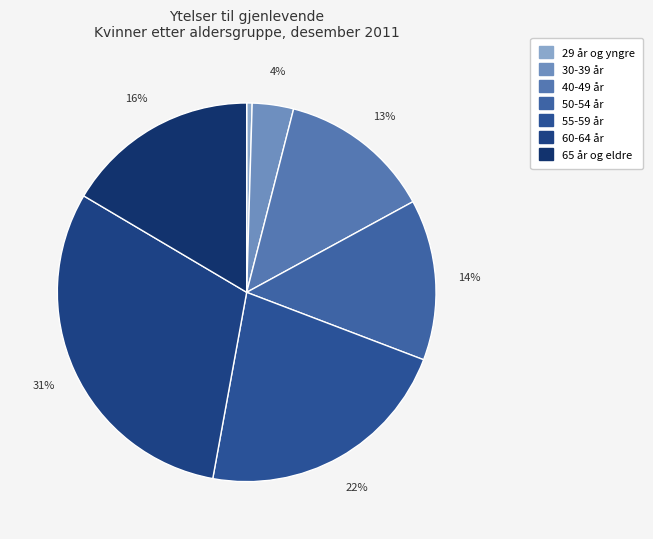

To the nearest percent, what is the average slice percentage?

14%